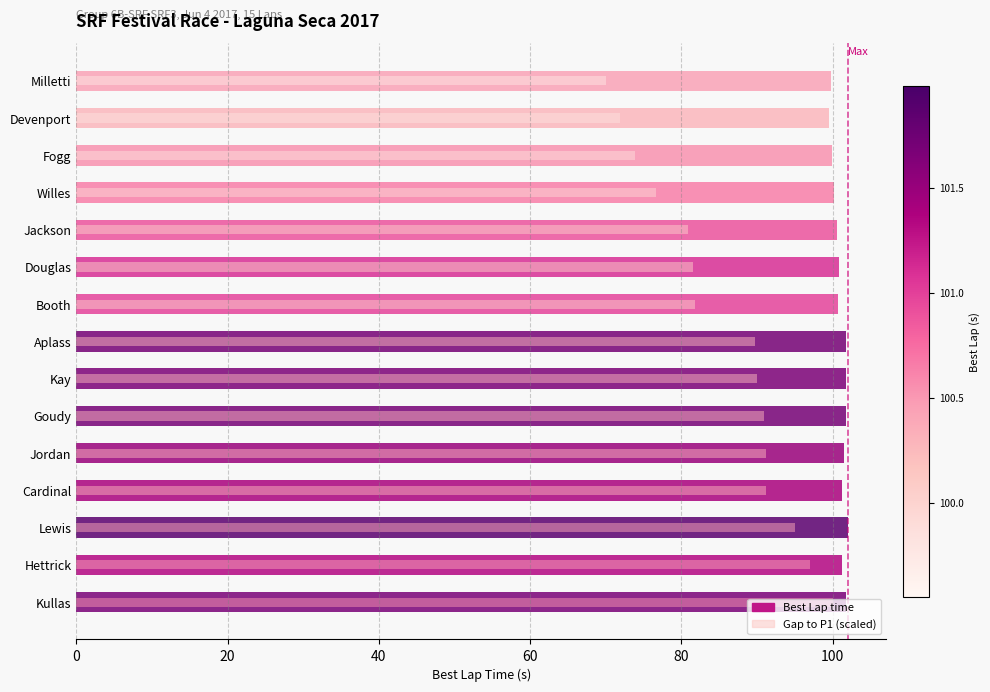

What are all the series names shown in the legend?

Best Lap time, Gap to P1 (scaled)